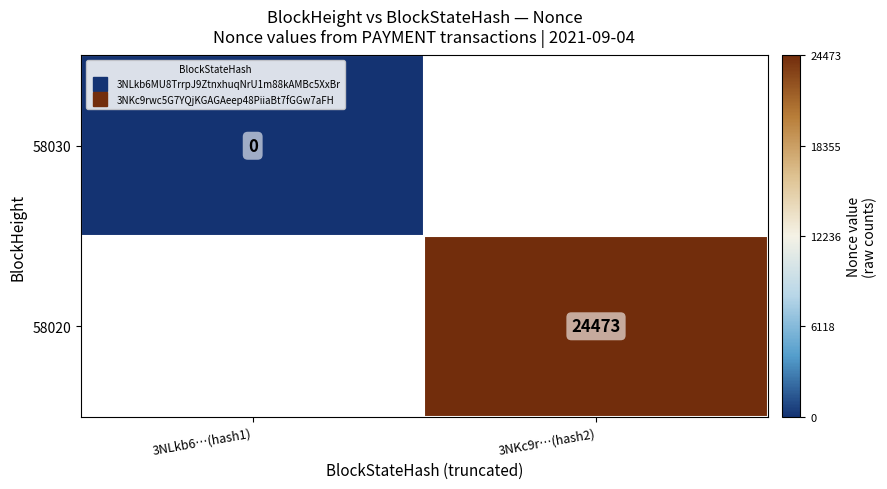

List the series in order of their peak value, lowest first.

58030, 58020